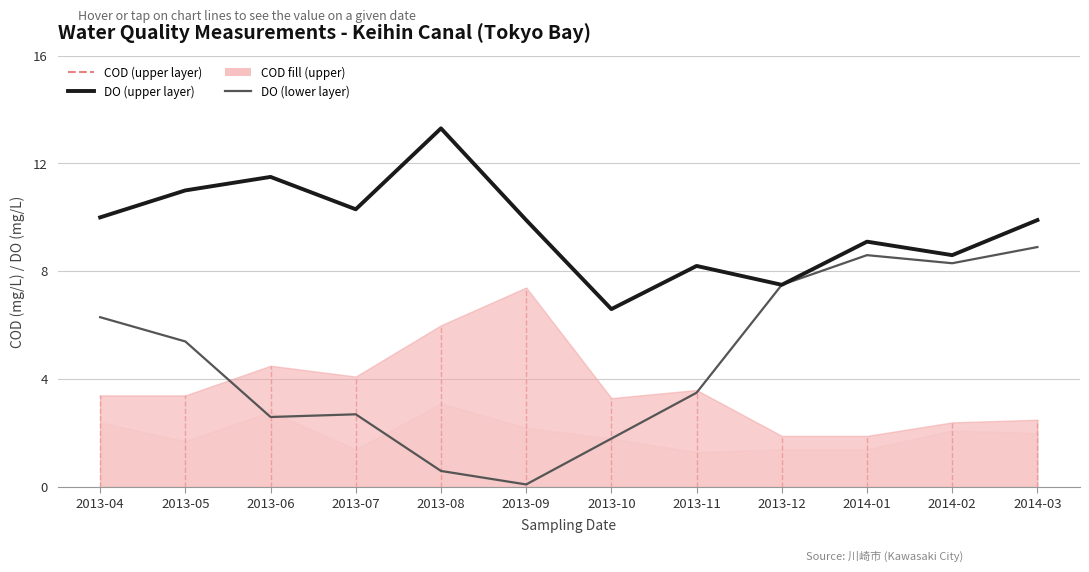

Is it true that DO (lower layer) equals 0.1 at 2013-09?

True